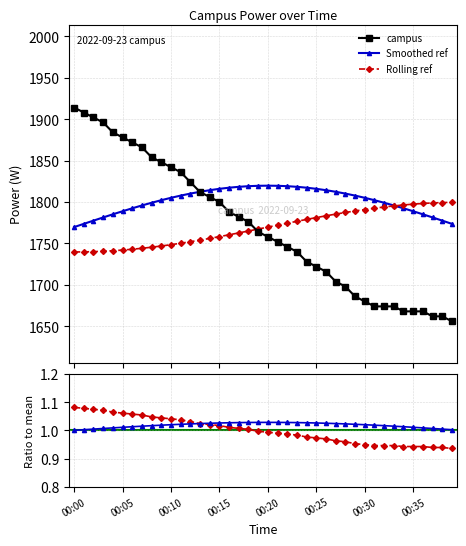

How many intersections are there between campus and Rolling ref?

1